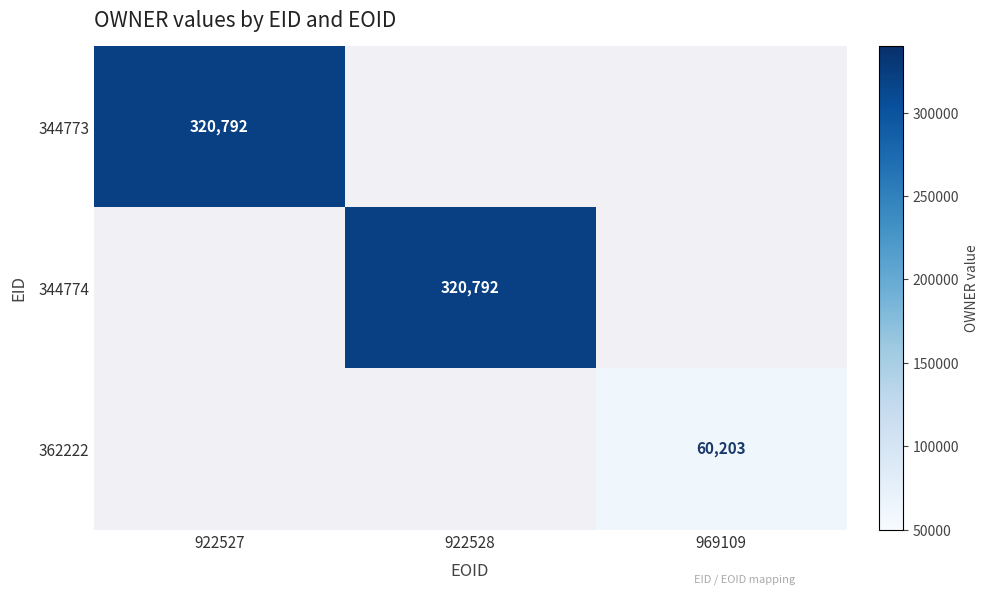

The 362222 series shows 92209 at 969109. True or false?

False